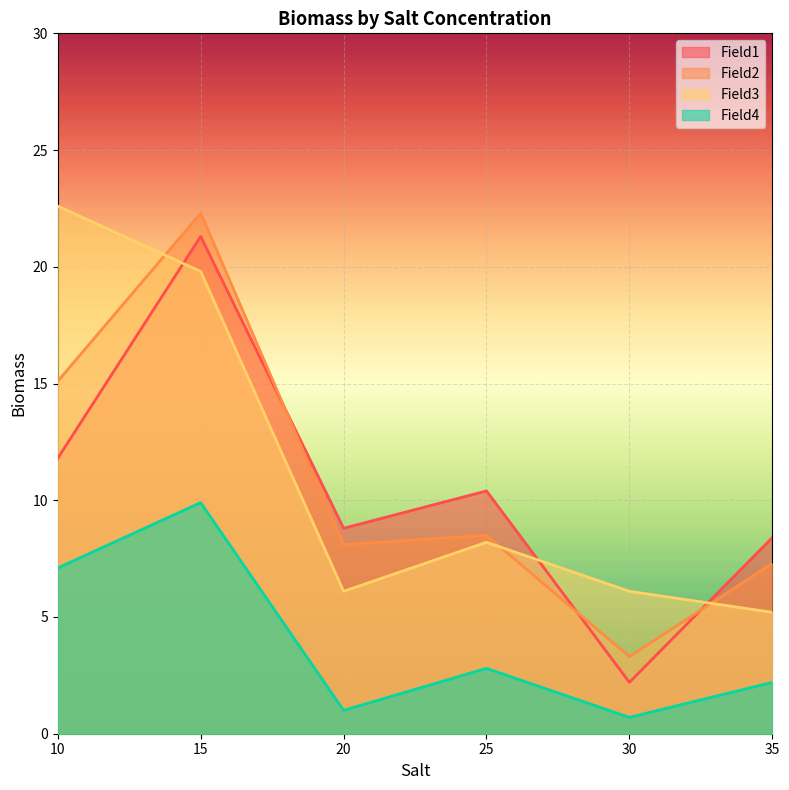

What is the difference between the Field3 values at 10 and 25?

14.4